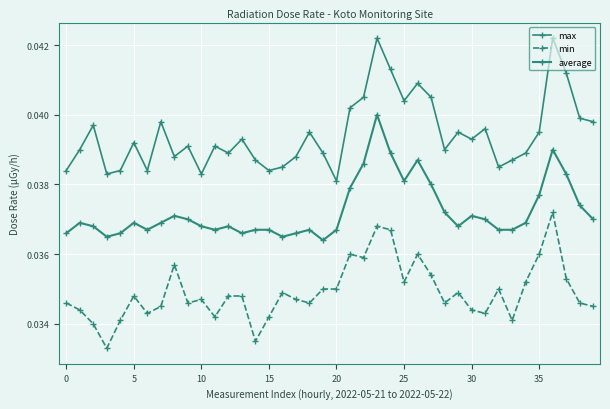

Does the chart display data point markers on the line(s)?

Yes